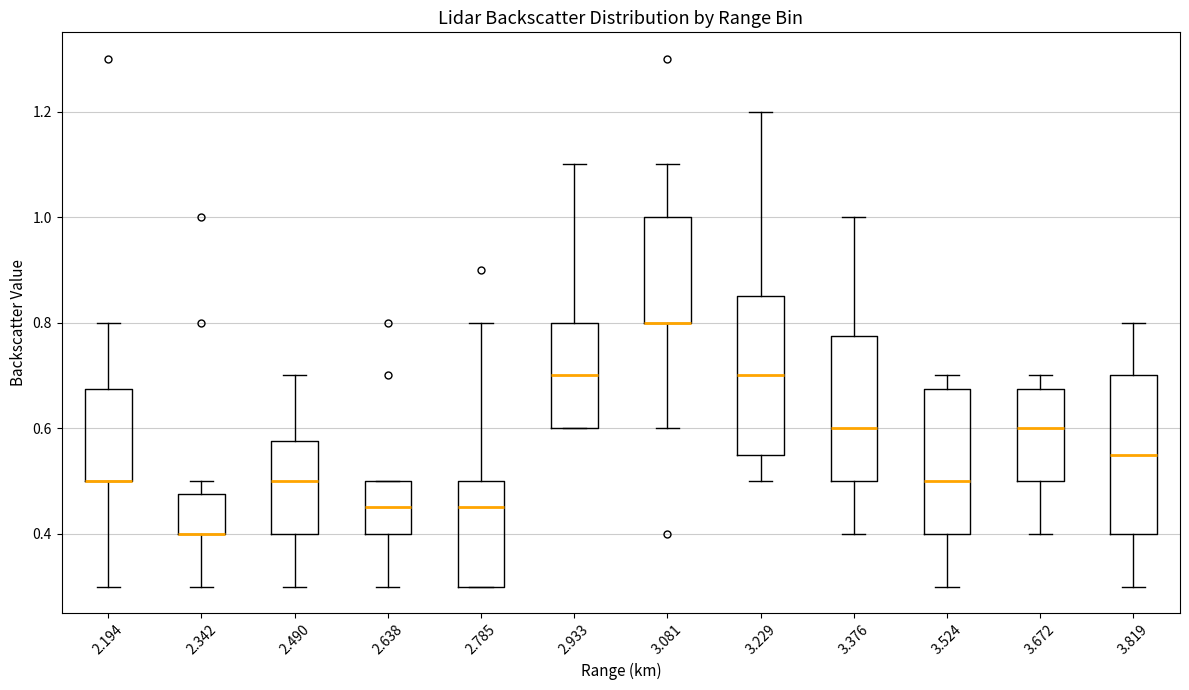

Reading left to right, read every box against the y-axis: the position of its median line, the range the box covers, and the ends of its whiskers. The values are not printed on the chart, so give them approximately, as read against the axis.

2.194: median 0.50 (drawn on the box's lower edge), box 0.50 to 0.68, whiskers 0.30 to 0.80
2.342: median 0.40 (drawn on the box's lower edge), box 0.40 to 0.48, whiskers 0.30 to 0.50
2.490: median 0.50, box 0.40 to 0.58, whiskers 0.30 to 0.70
2.638: median 0.46, box 0.40 to 0.50, whiskers 0.30 to 0.50
2.785: median 0.46, box 0.30 to 0.50, whiskers 0.30 to 0.80
2.933: median 0.70, box 0.60 to 0.80, whiskers 0.60 to 1.10
3.081: median 0.80 (drawn on the box's lower edge), box 0.80 to 1.00, whiskers 0.60 to 1.10
3.229: median 0.70, box 0.56 to 0.86, whiskers 0.50 to 1.20
3.376: median 0.60, box 0.50 to 0.78, whiskers 0.40 to 1.00
3.524: median 0.50, box 0.40 to 0.68, whiskers 0.30 to 0.70
3.672: median 0.60, box 0.50 to 0.68, whiskers 0.40 to 0.70
3.819: median 0.56, box 0.40 to 0.70, whiskers 0.30 to 0.80